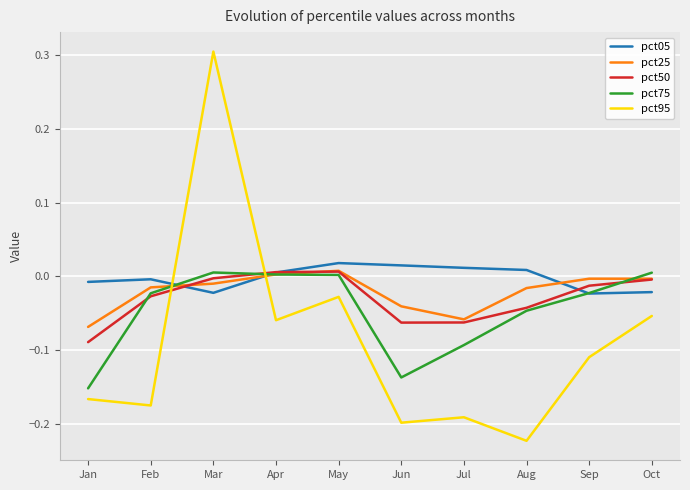

What are all the series names shown in the legend?

pct05, pct25, pct50, pct75, pct95